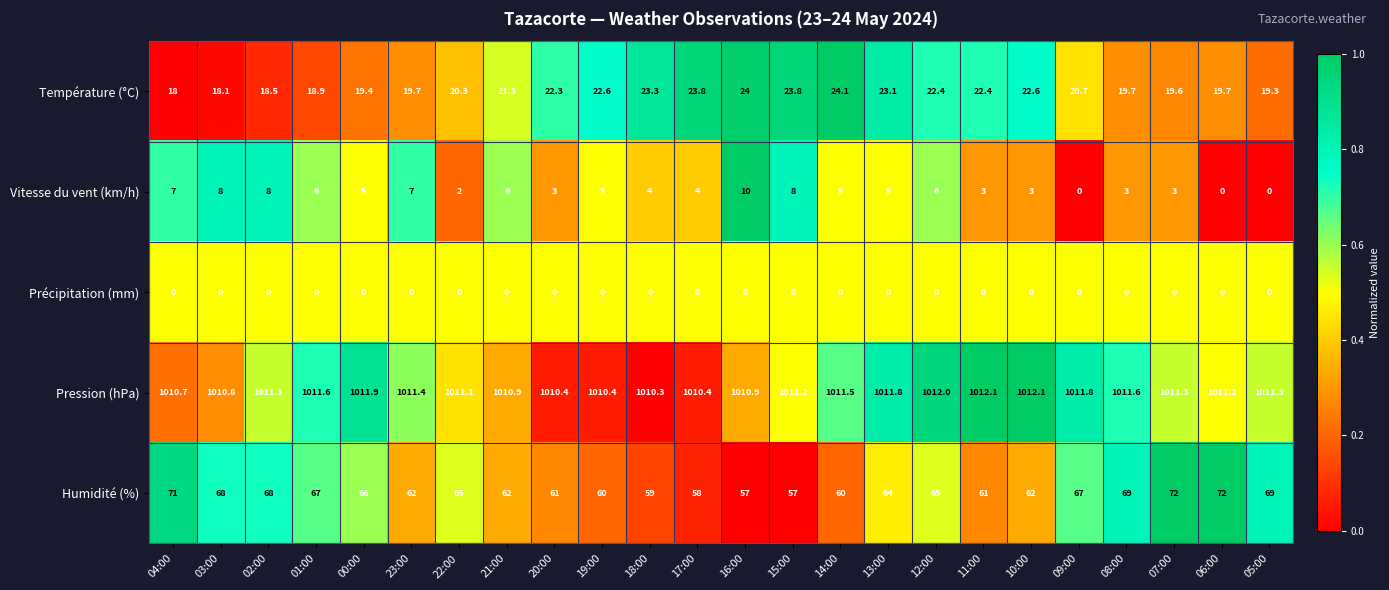

Is it true that Température (°C) equals 9.0 at 23:00?

False